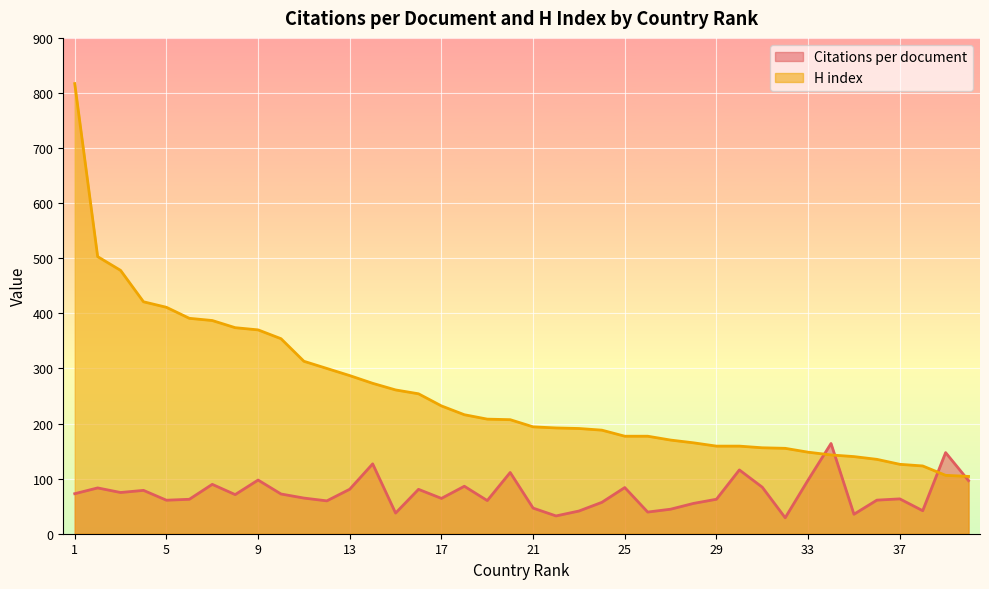

At which label does H index first exceed 207?

1